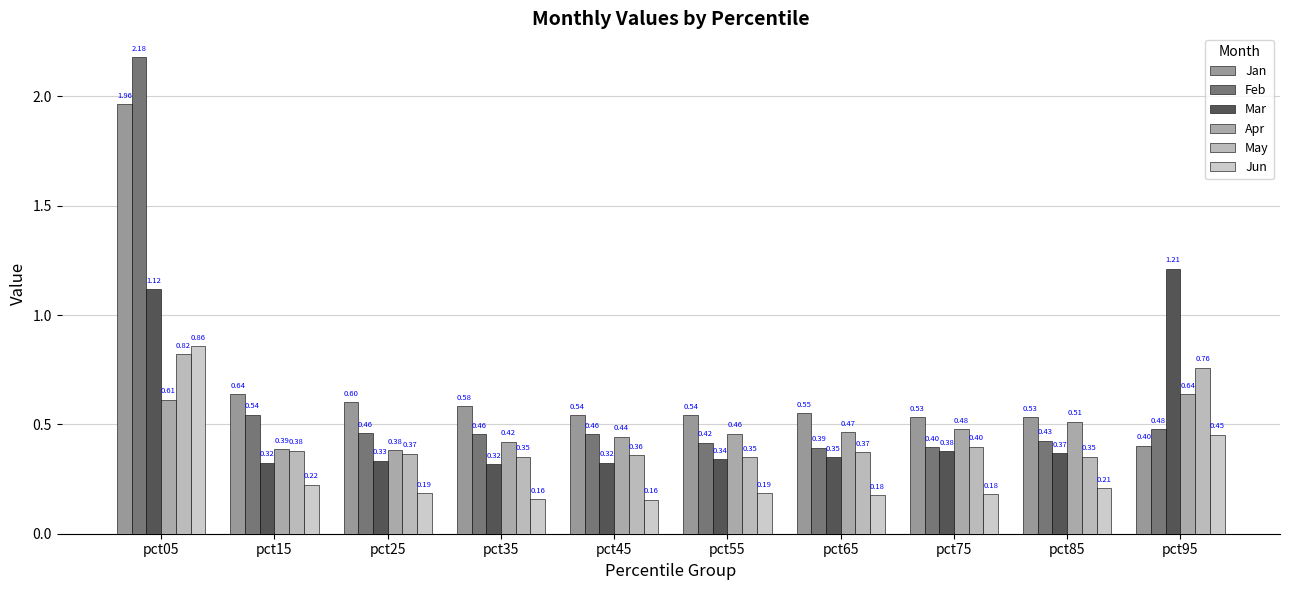

Between pct15 and pct85, which series saw the biggest shift?

Apr